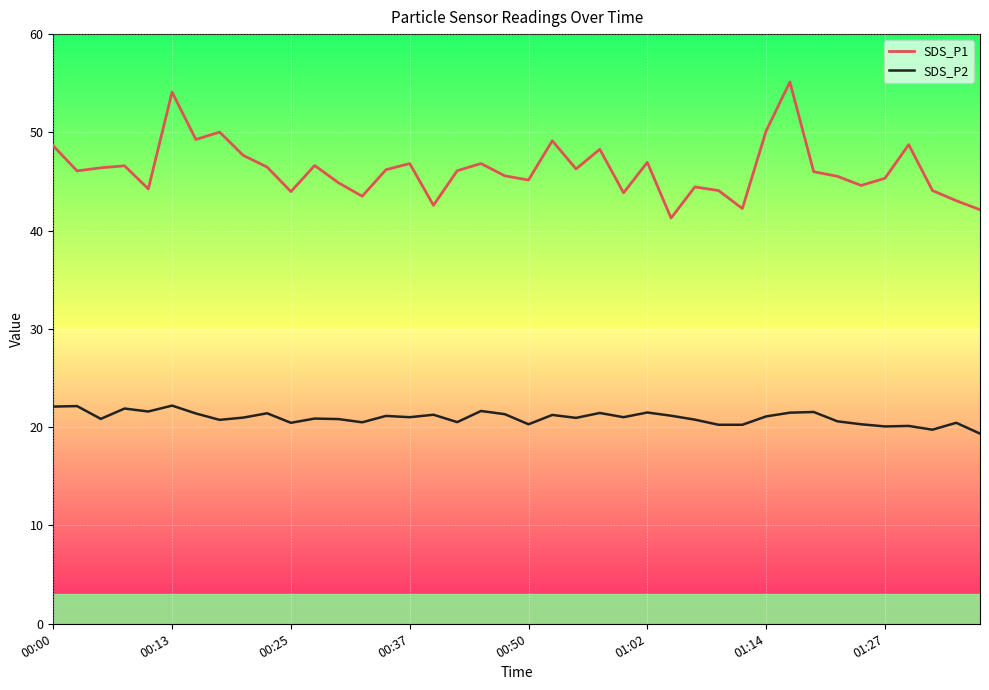

How many lines are shown in the chart?

2